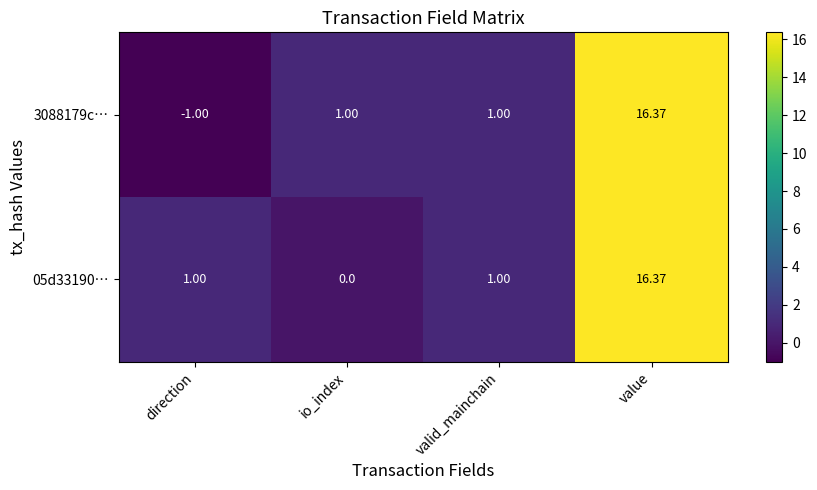

Which category has the lowest value across all series?

direction